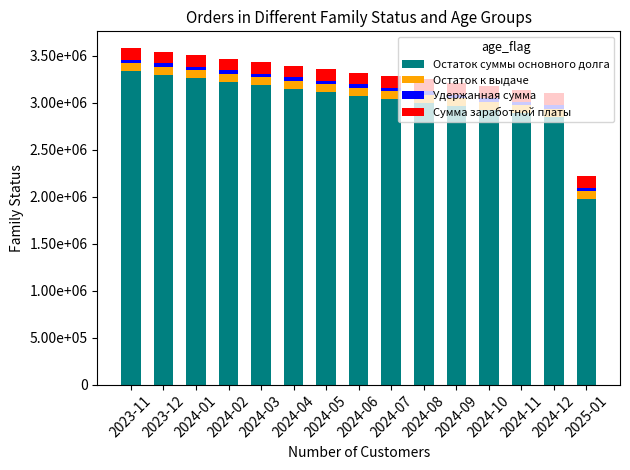

Is it true that Остаток к выдаче equals 86541 at 2024-01?

True